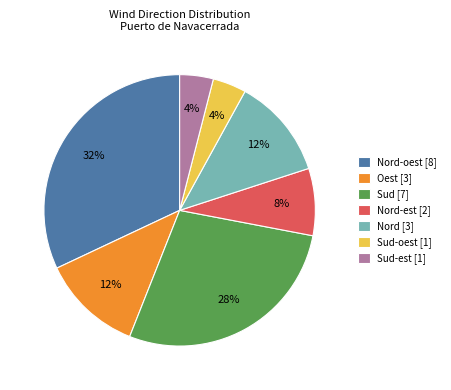

To the nearest percent, what is the average slice percentage?

14%